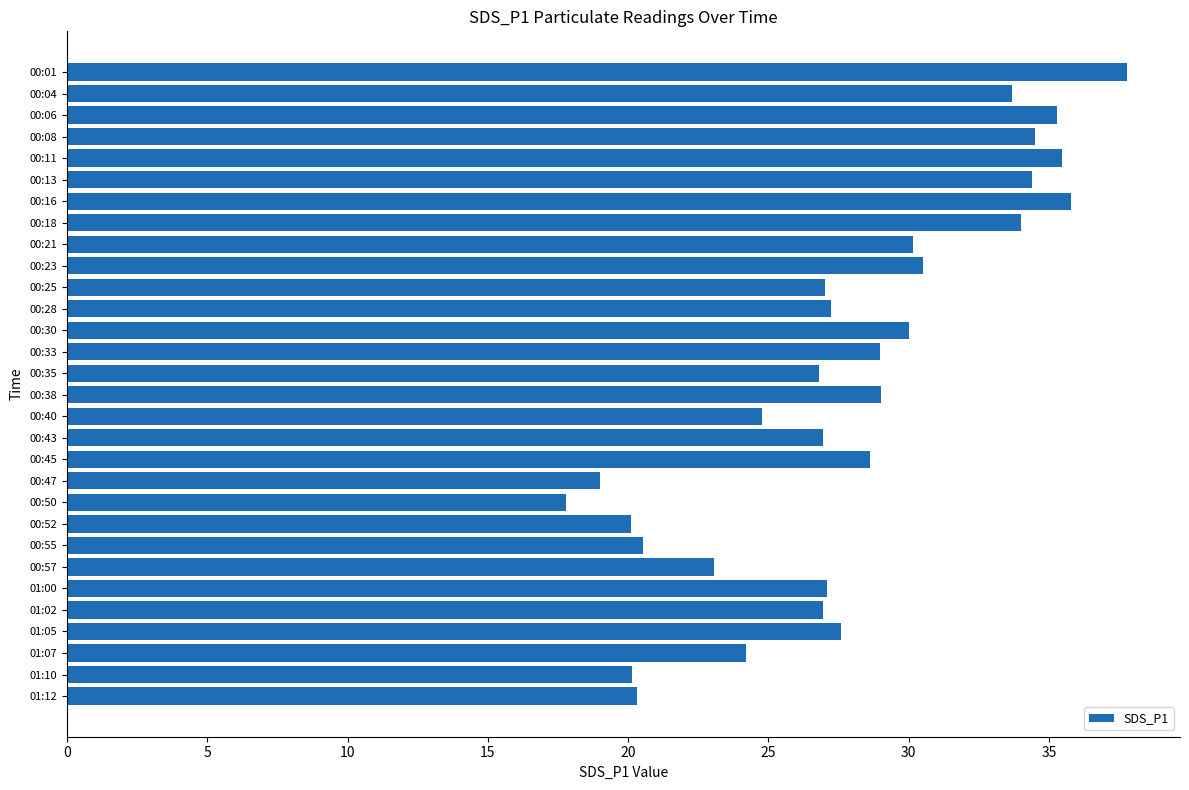

What is the difference between the maximum and minimum values?

20.0